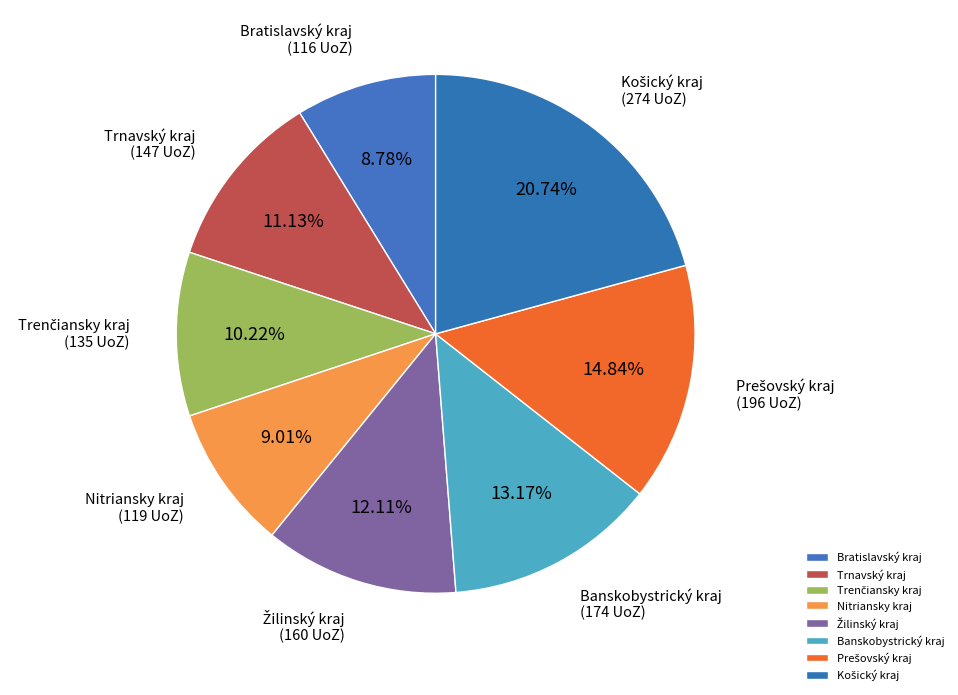

What is the ratio of the value at Trnavský kraj to the value at Banskobystrický kraj?

0.8